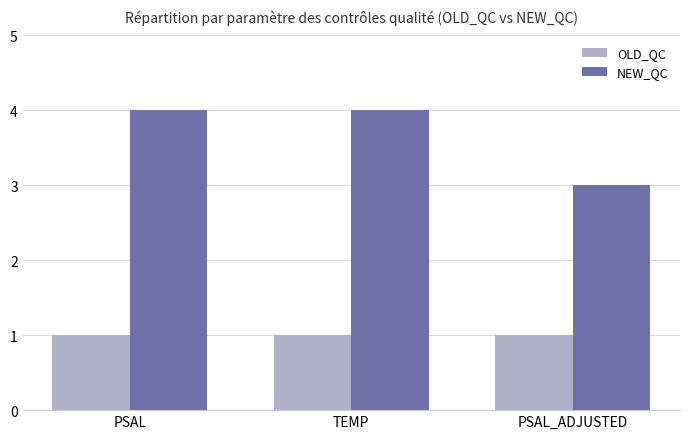

Rank the series by their average value, from lowest to highest.

OLD_QC, NEW_QC